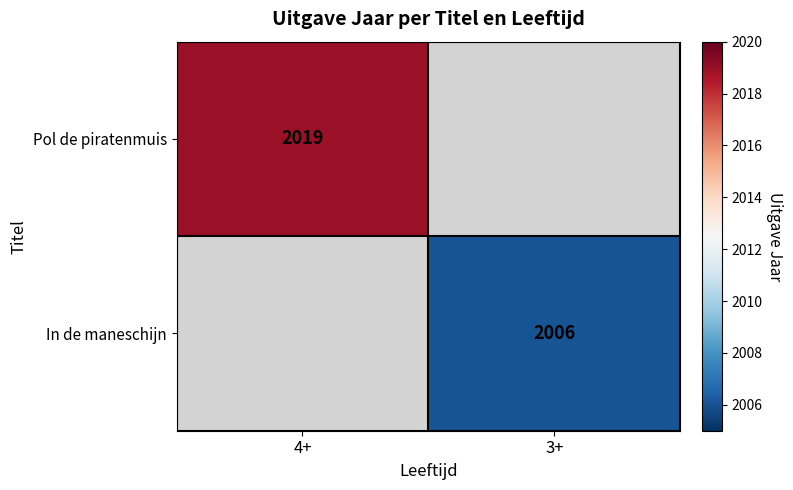

The value of Pol de piratenmuis at 4+ is 1031. True or false?

False